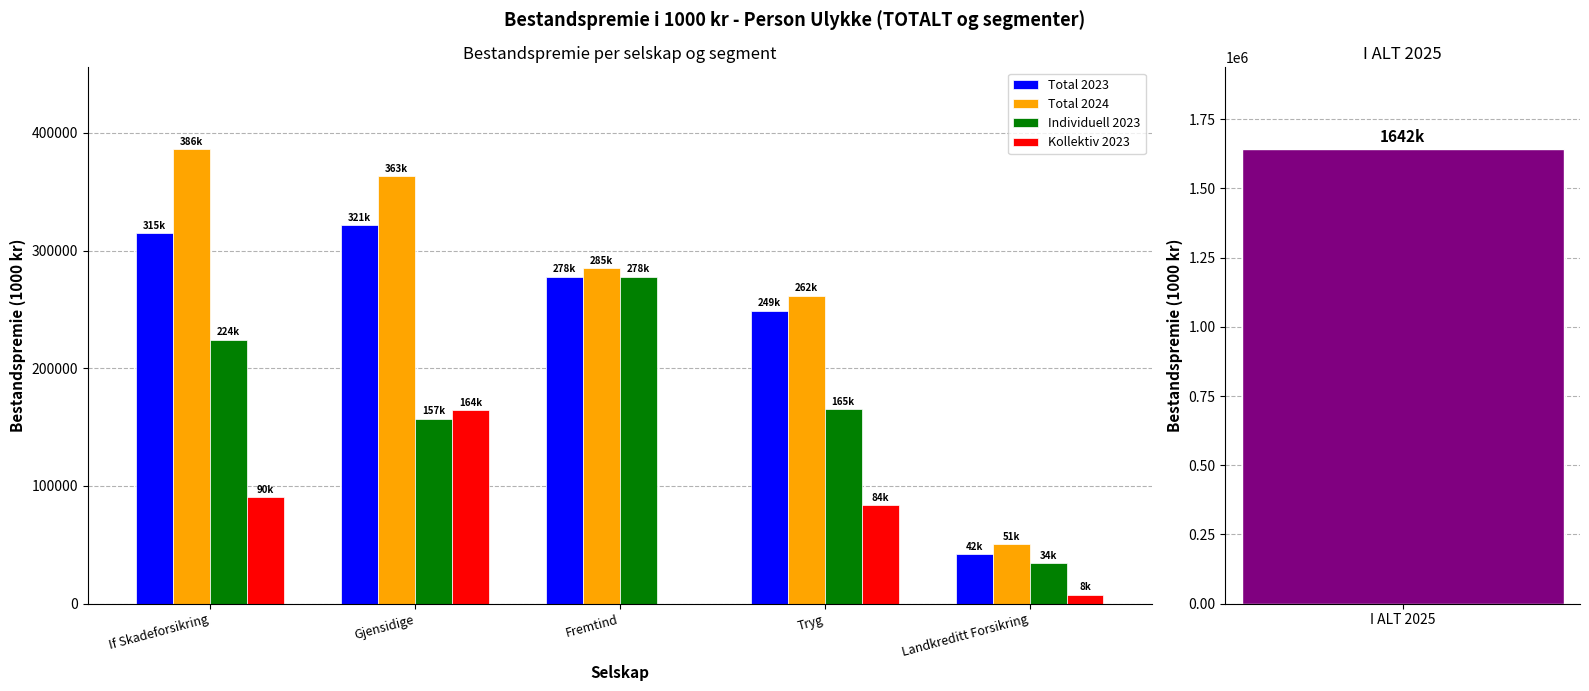

At how many categories does at least one series exceed 57531?

4